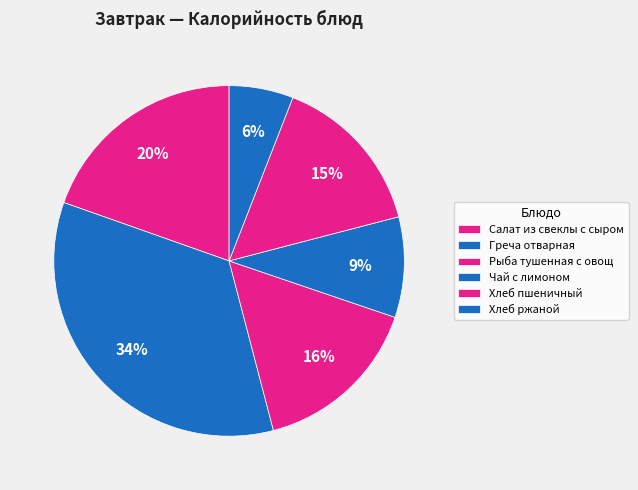

The Чай с лимоном slice represents 9% of the pie. True or false?

True